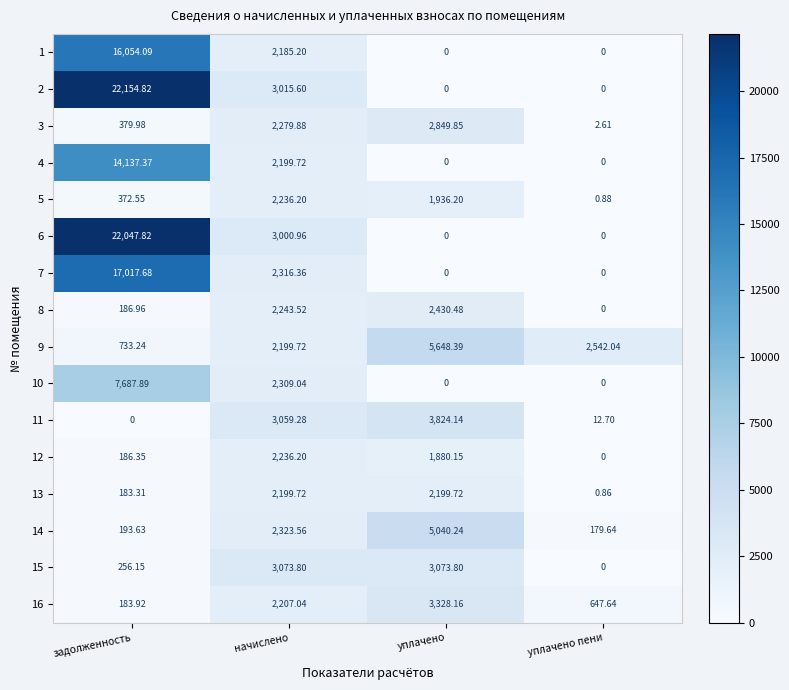

List the labels in order of 11 value, largest first.

уплачено, начислено, уплачено пени, задолженность